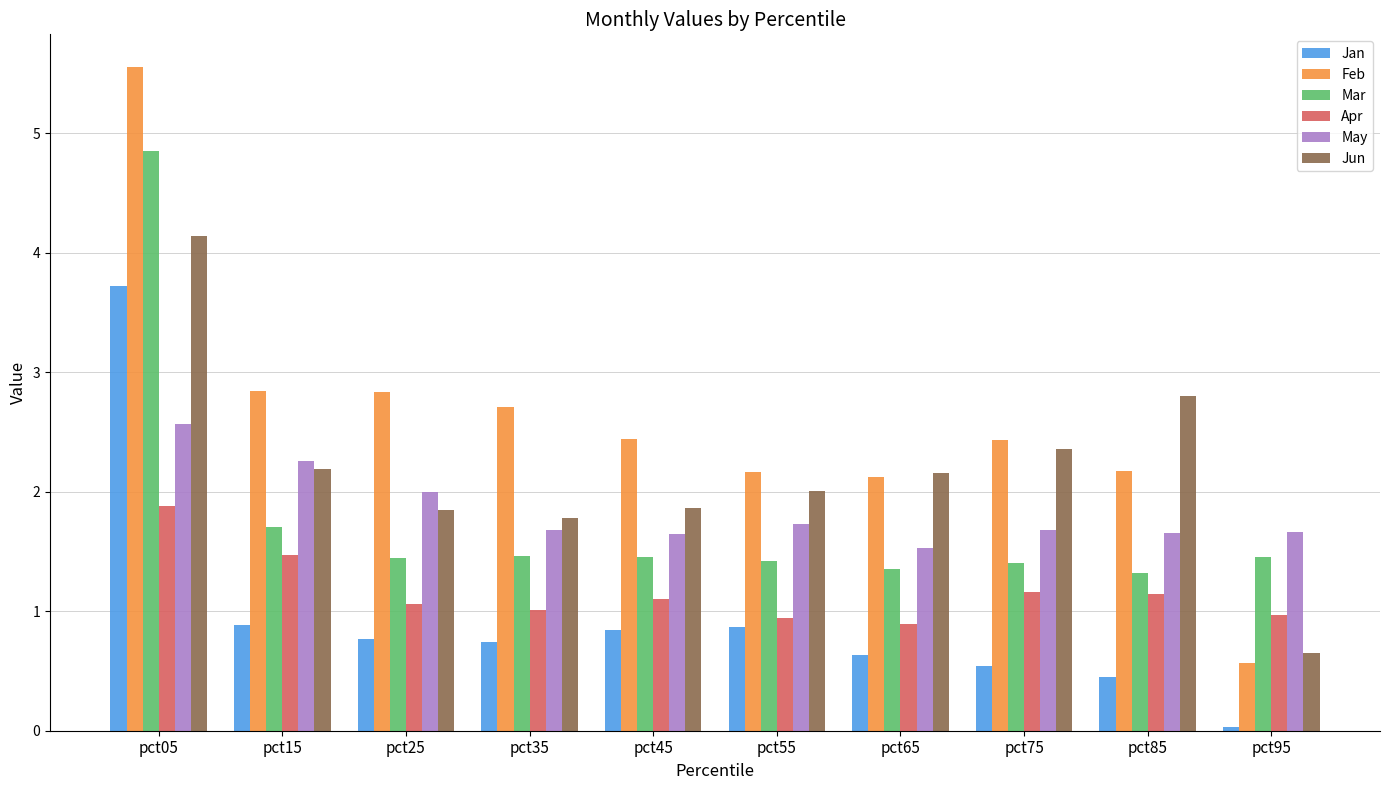

Does the chart contain any negative values?

No